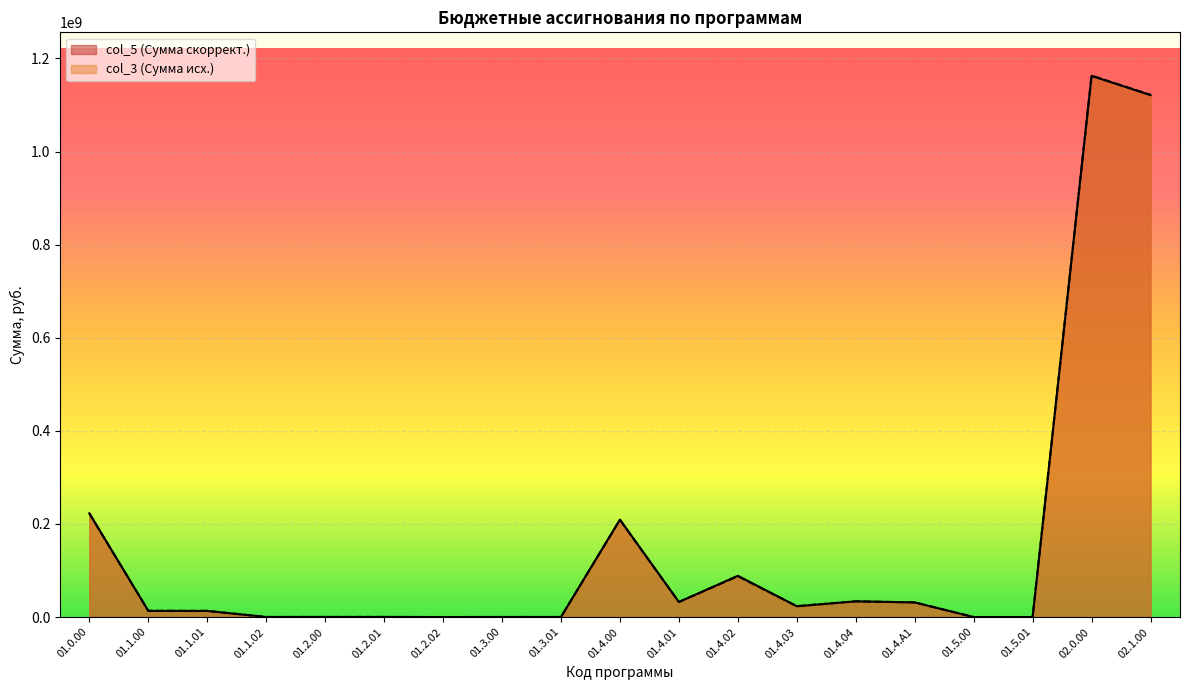

In col_5, how many points are lower than both neighbors (excluding endpoints)?

4